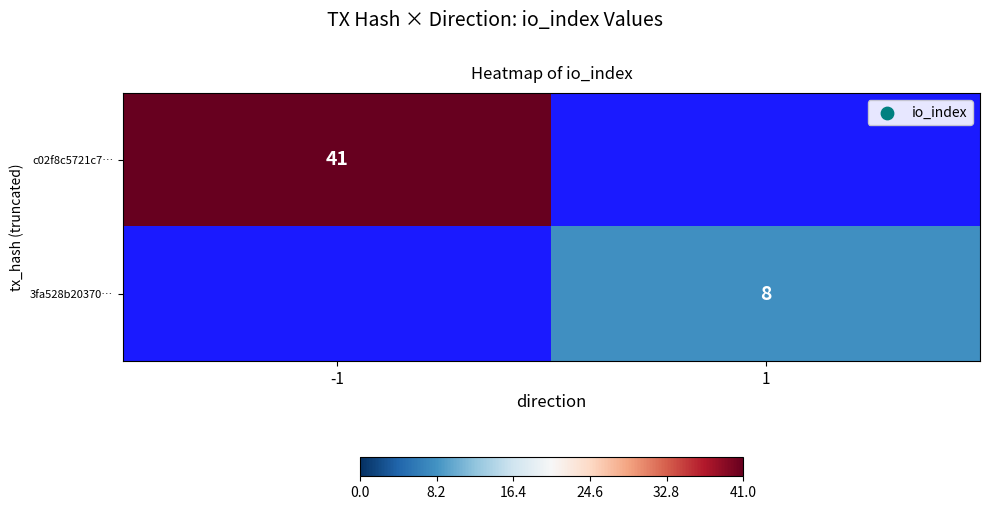

Is it true that c02f8c5721c7… equals 15 at -1?

False